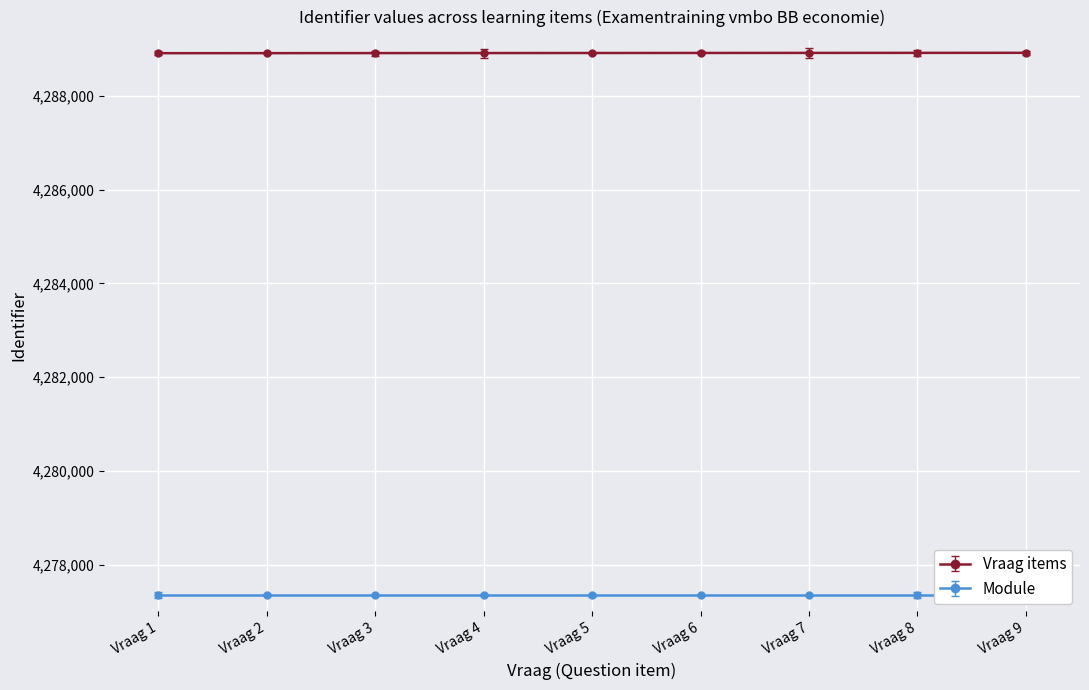

List the labels in order of value, smallest first.

Vraag 1, Vraag 2, Vraag 3, Vraag 4, Vraag 5, Vraag 6, Vraag 7, Vraag 8, Vraag 9